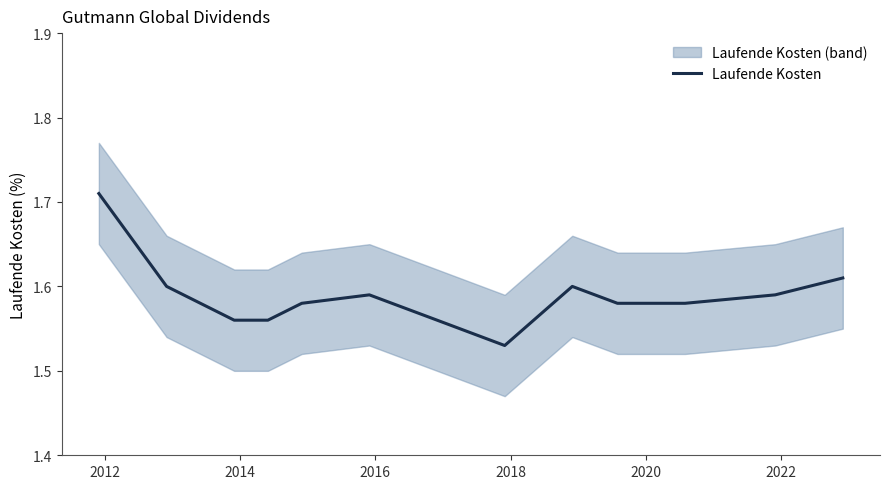

Reading left to right, extract all data points from this chart.

1.7	1.6	1.6	1.6	1.6	1.6	1.6	1.5	1.6	1.6	1.6	1.6	1.6